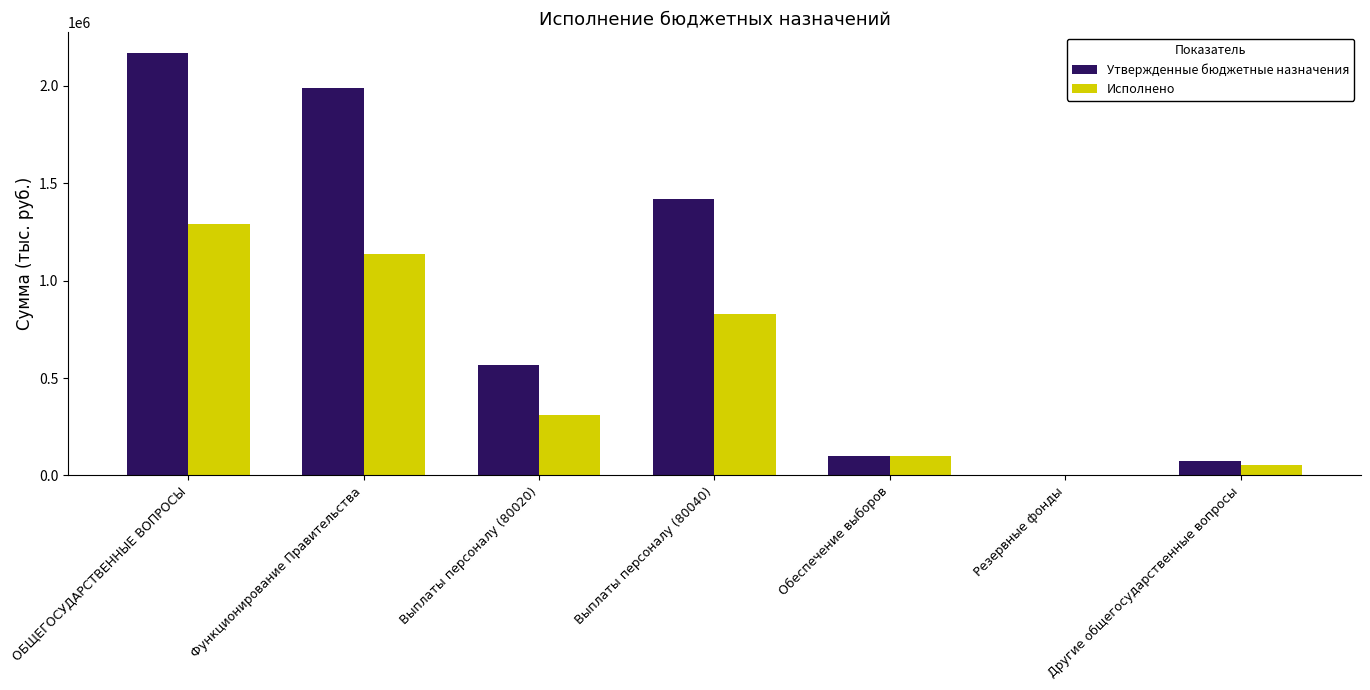

What is the sum of the Утвержденные бюджетные назначения values at Резервные фонды and Выплаты персоналу (80040)?

1421329.0